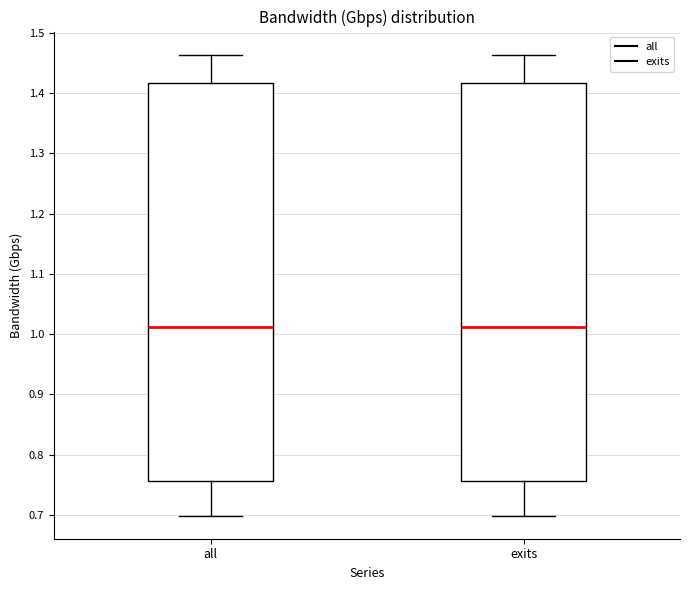

Reading left to right, transcribe this box plot: for each box, give where its median line is, the range the box spans, and where its two whiskers end, as read against the y-axis. The values are not printed on the chart, so give them approximately, as read against the axis.

all: median 1.01, box 0.76 to 1.42, whiskers 0.70 to 1.46
exits: median 1.01, box 0.76 to 1.42, whiskers 0.70 to 1.46